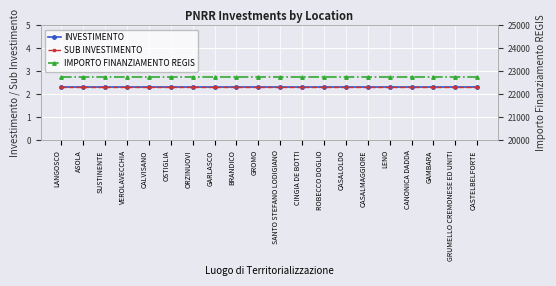

True or false: INVESTIMENTO has more than 1 interior local peaks.

False